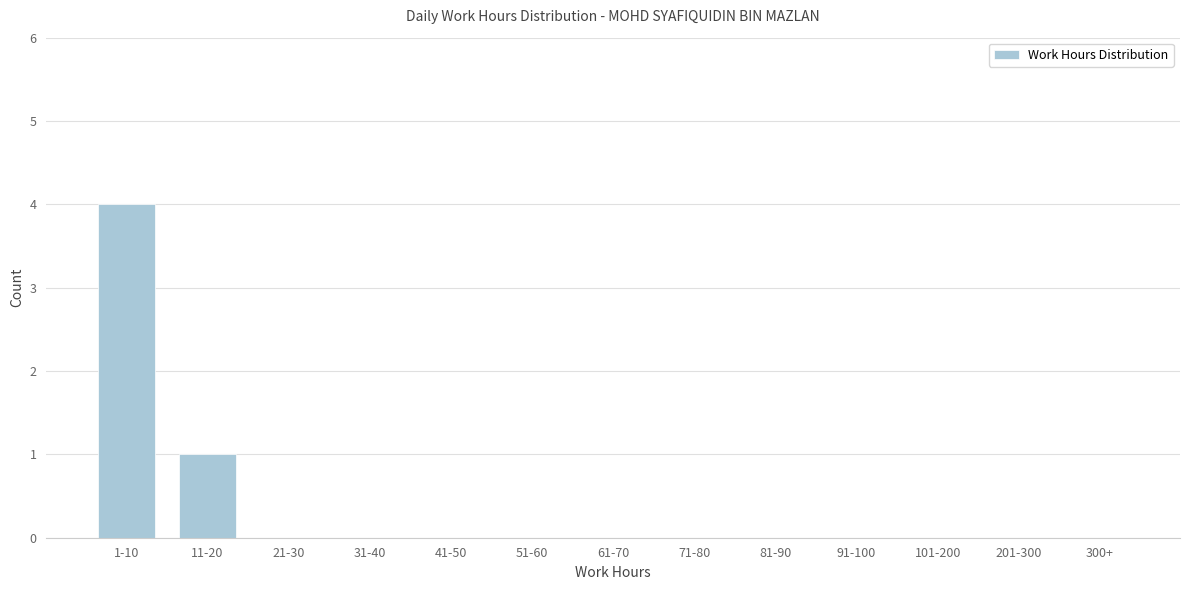

Reading left to right, extract all data points from this chart.

1-10=4	11-20=1	21-30=0	31-40=0	41-50=0	51-60=0	61-70=0	71-80=0	81-90=0	91-100=0	101-200=0	201-300=0	300+=0